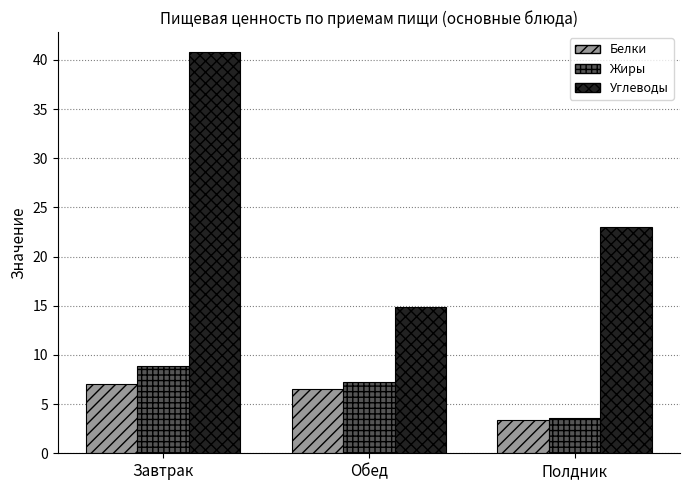

What is the maximum value for Белки?

7.0